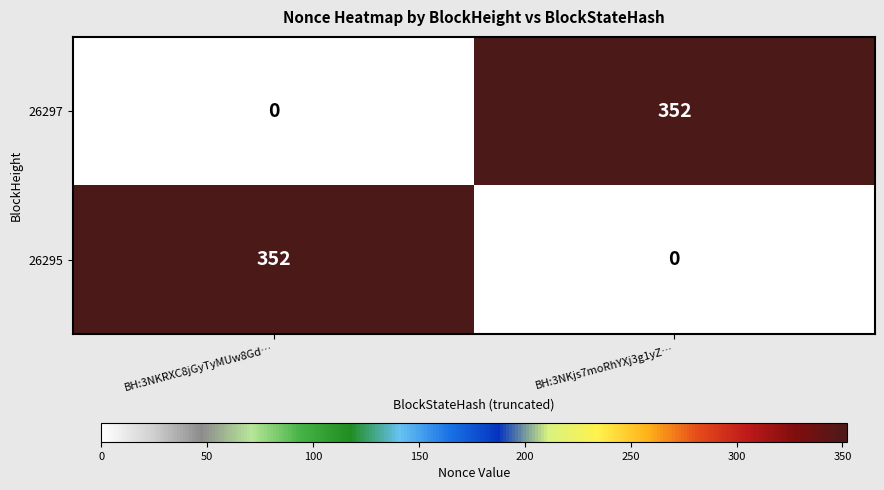

What is the total value across all series at BH:3NKjs7moRhYXj3g1yZ…?

352